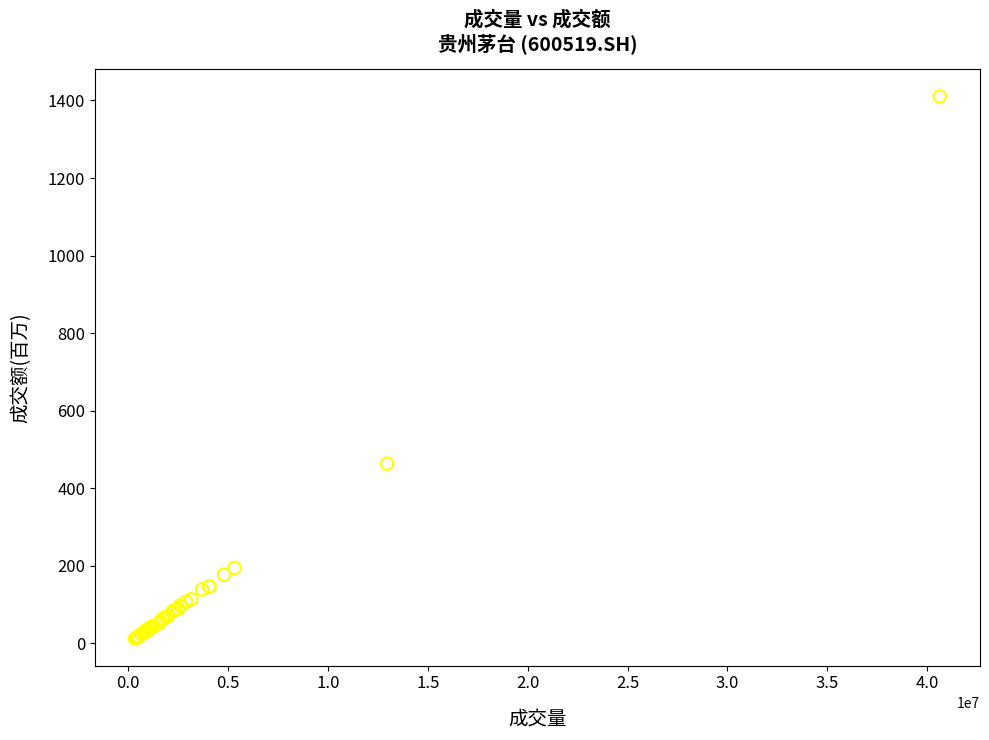

What Y value in the scatter plot is closest to 711?

463.5